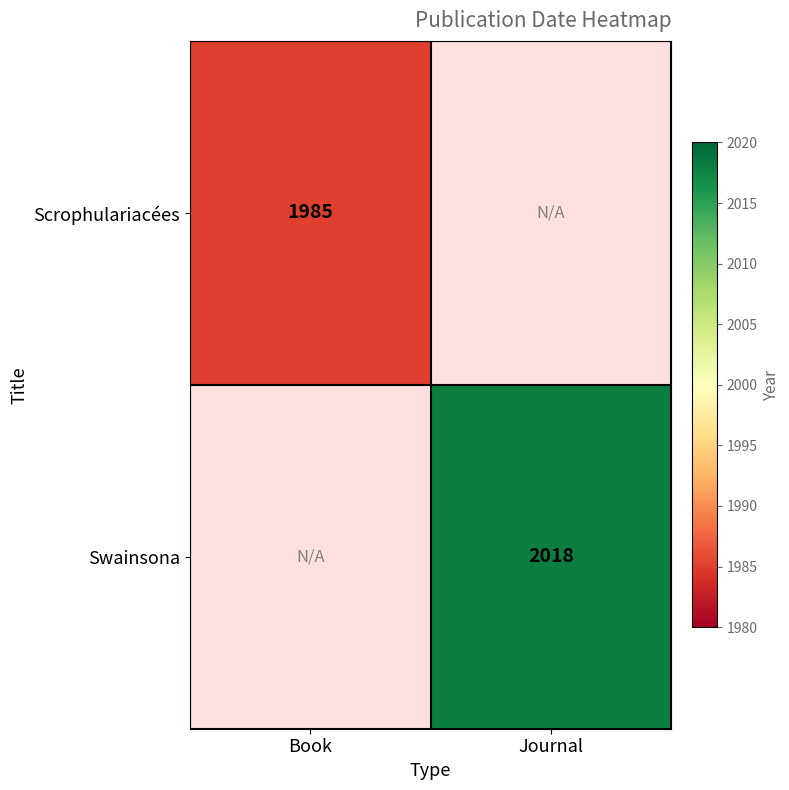

At how many categories does at least one series exceed 2009?

1